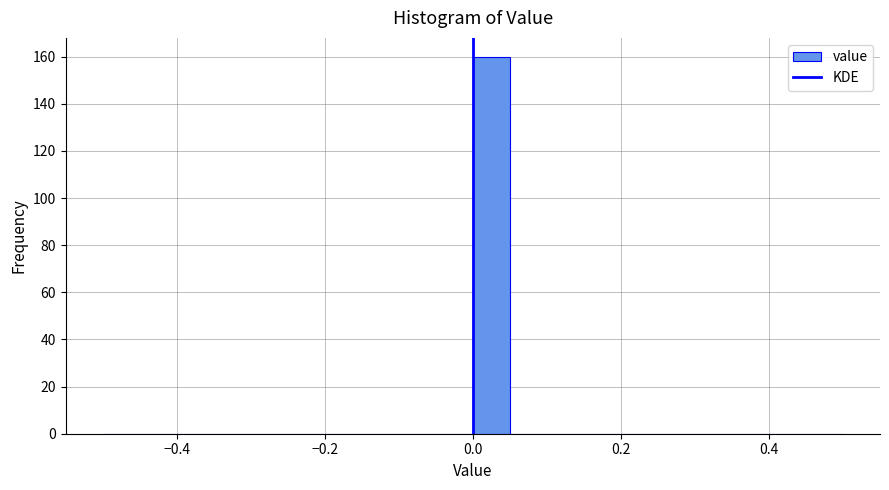

Read against the x-axis, roughly where is the centre of the tallest bar?

0.02